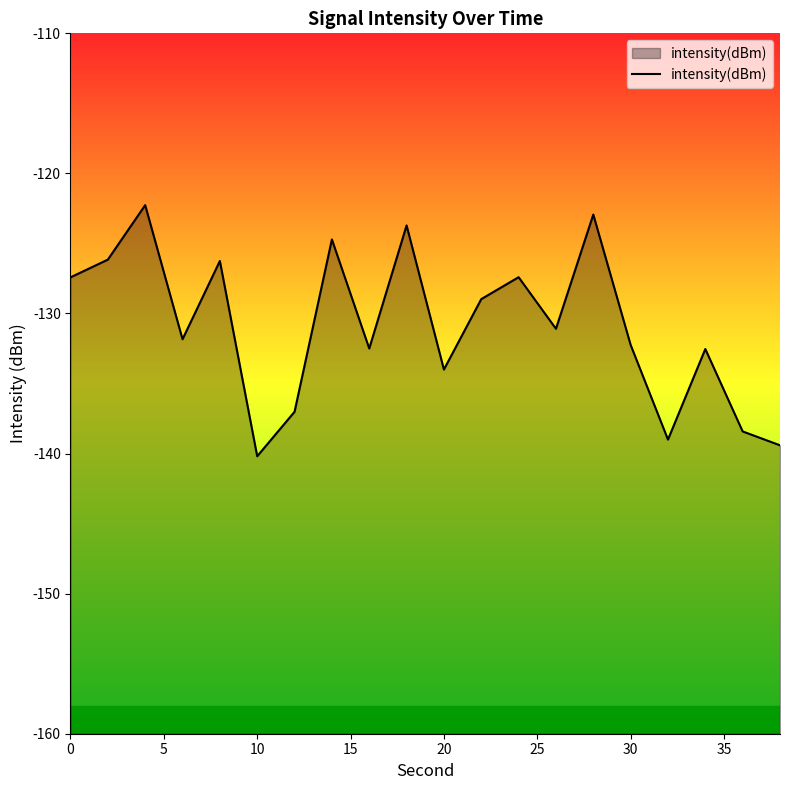

What is the change in value from 20 to 30?

+1.8